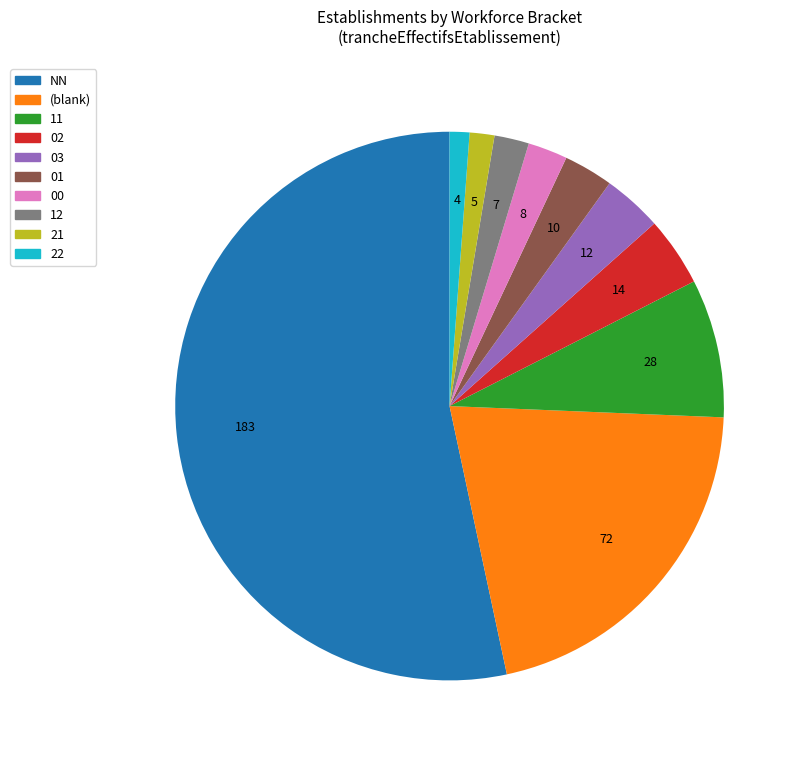

To the nearest percent, what portion does 22 represent?

1%